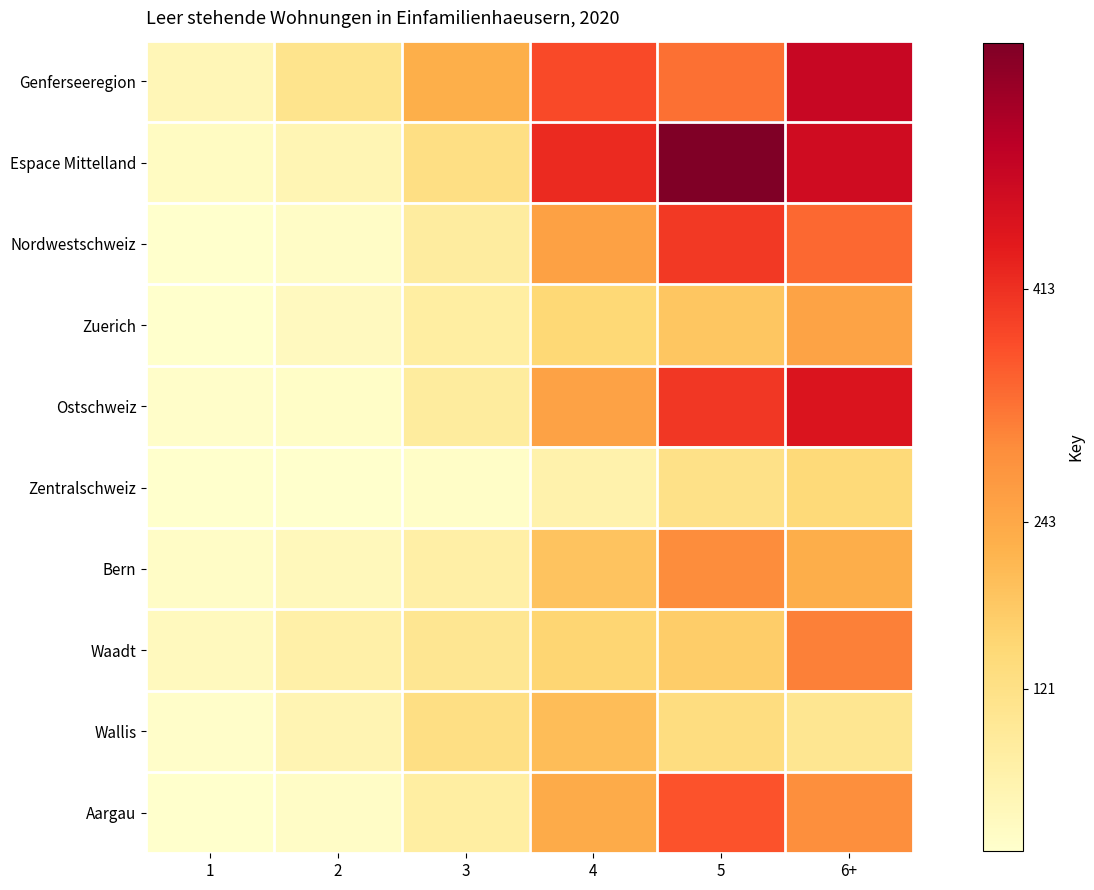

Which series has the largest total across all categories?

Espace Mittelland